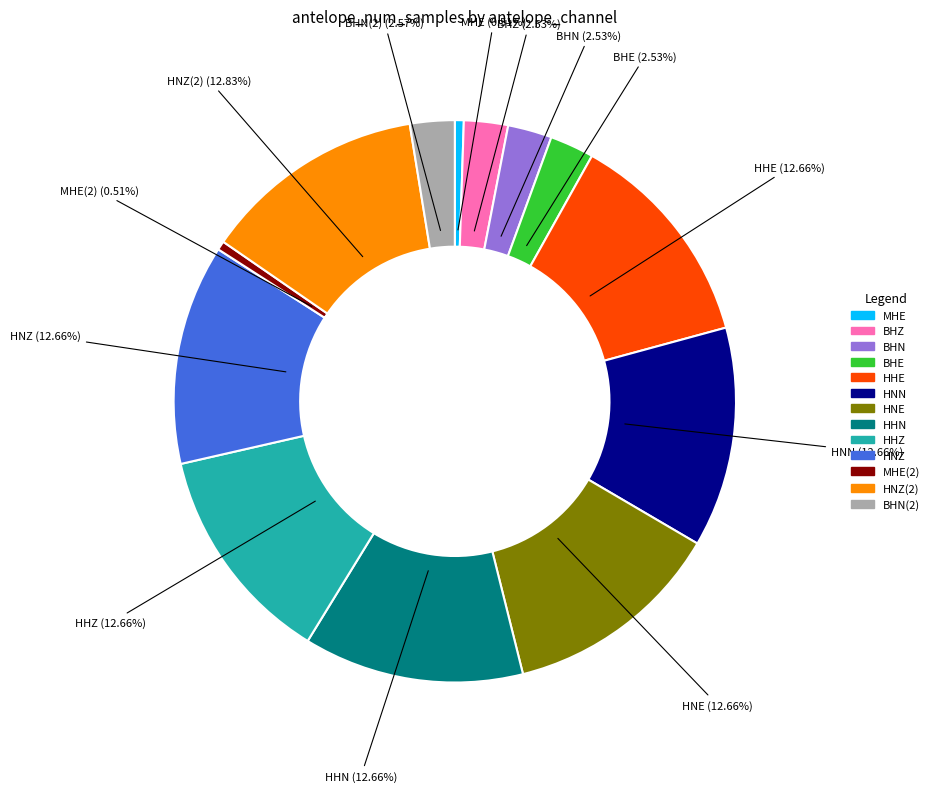

Is there a majority slice in this chart?

No